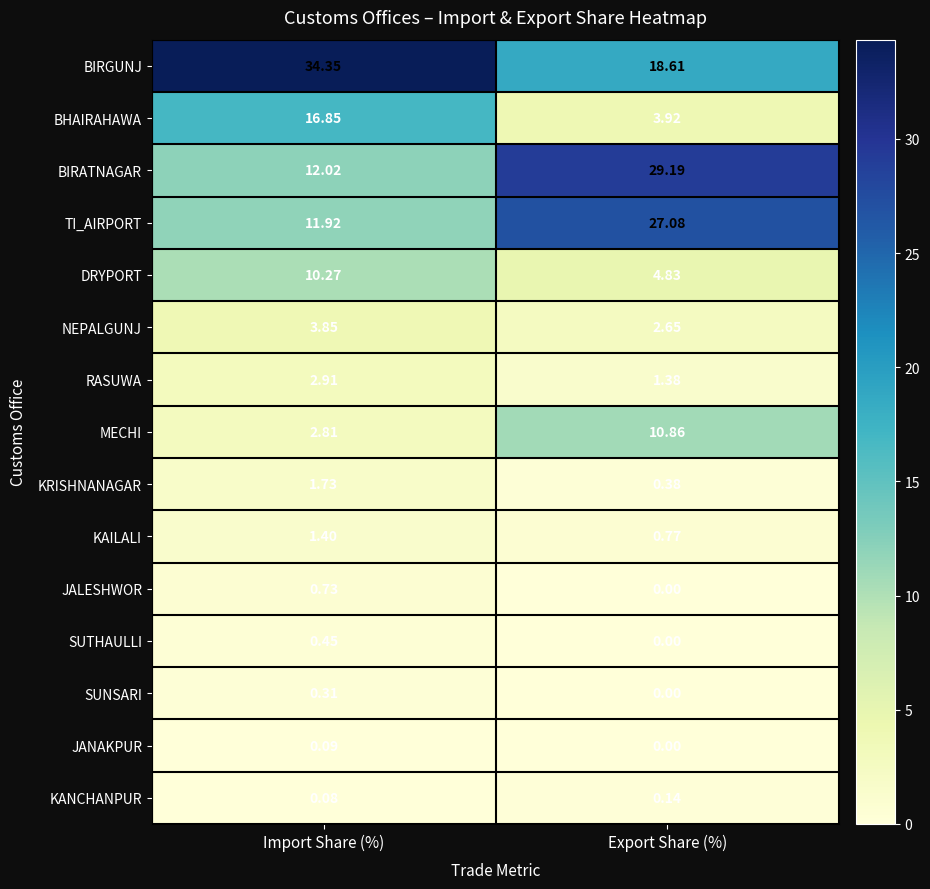

At which label does KANCHANPUR reach its minimum?

Import Share (%)